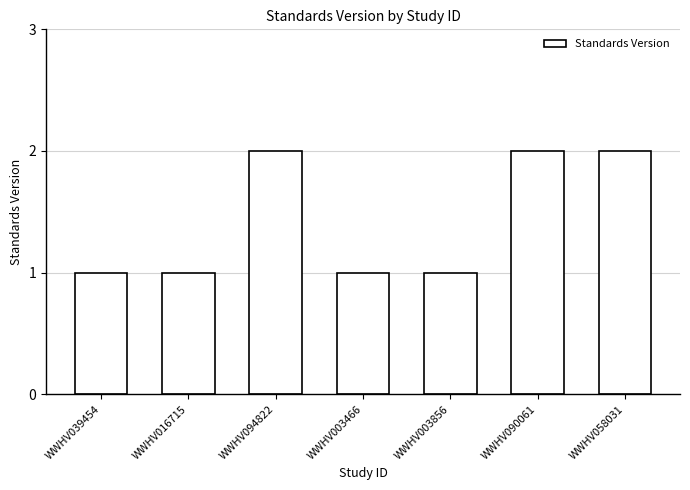

Count the number of data series in this chart.

1